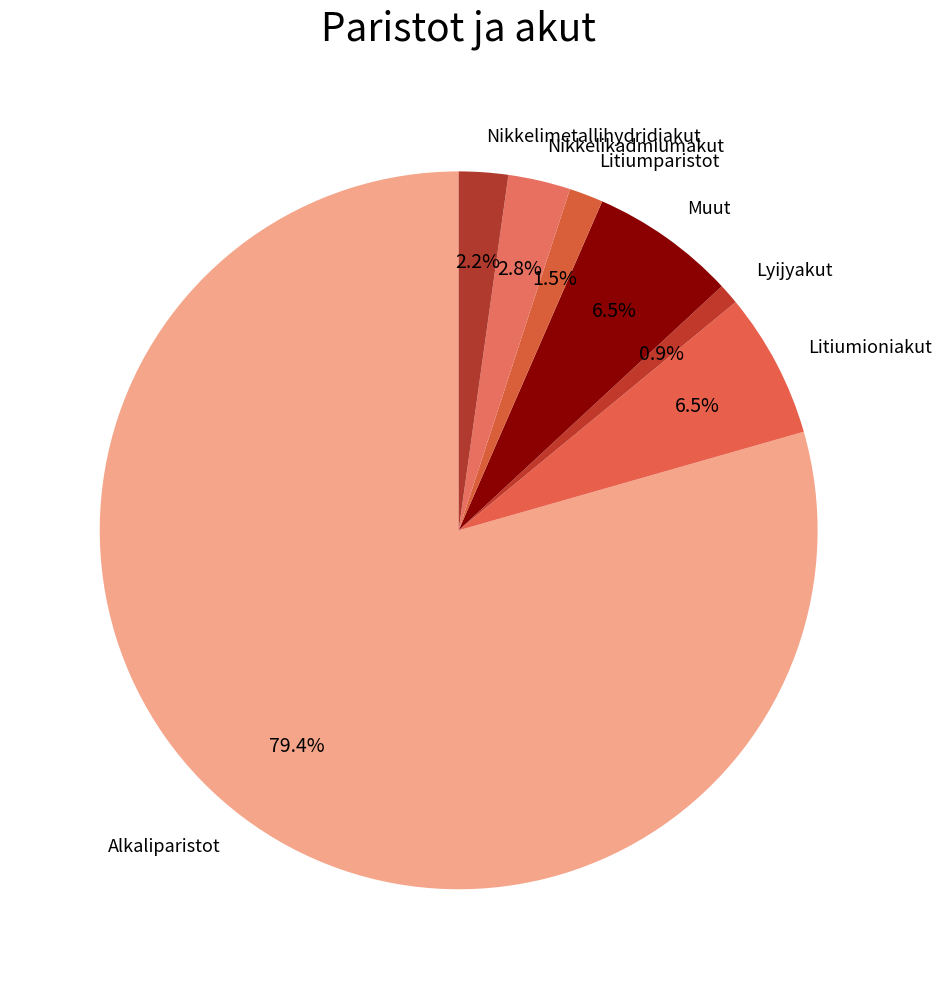

What is the smallest slice in the pie chart?

Lyijyakut